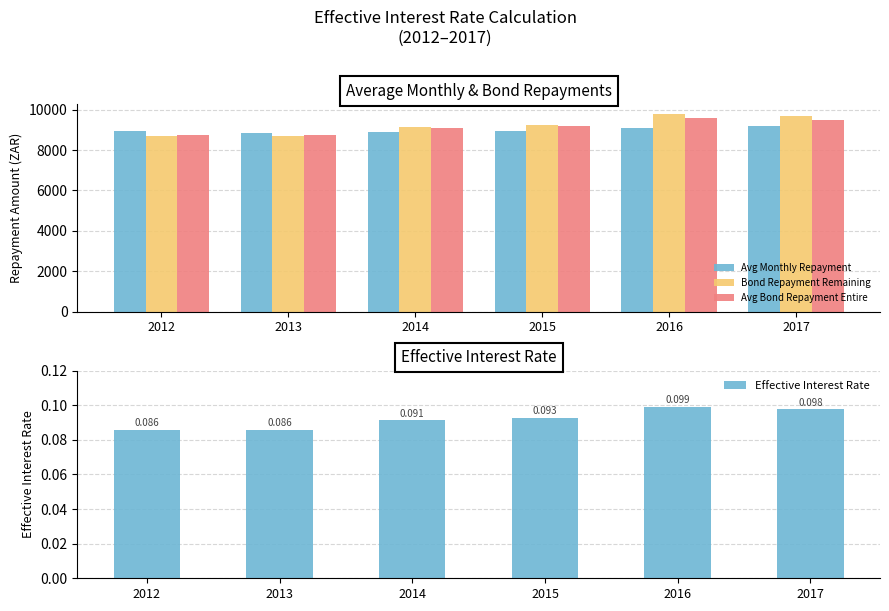

Which series changed the most between 2012 and 2015?

Bond Repayment Remaining